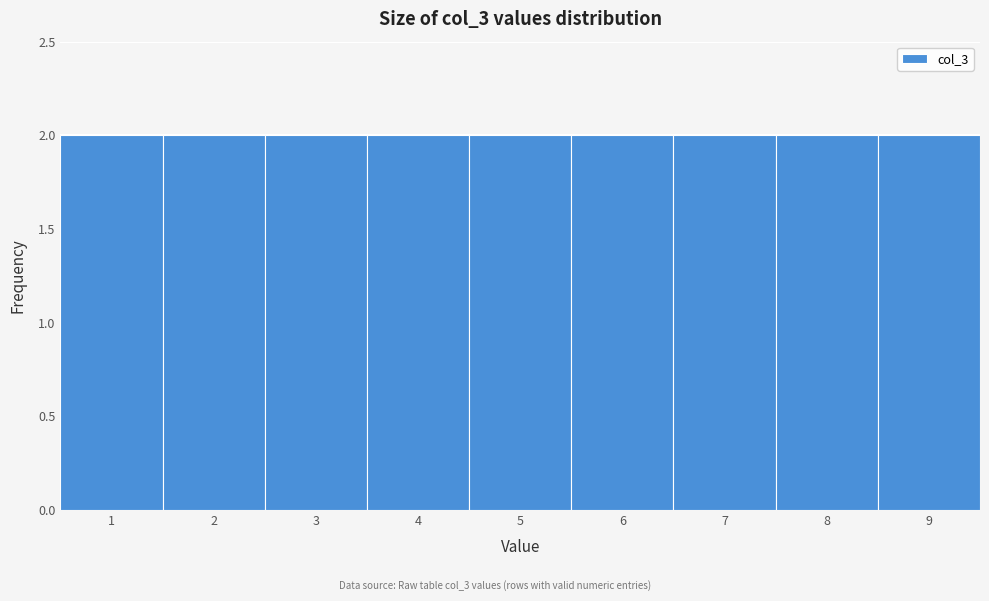

Reading left to right, list every bar in this chart as the range it spans on the x-axis followed by its height. The values are not printed on the chart, so give them approximately, as read against the axis.

0.5 to 1.5: 2
1.5 to 2.5: 2
2.5 to 3.5: 2
3.5 to 4.5: 2
4.5 to 5.5: 2
5.5 to 6.5: 2
6.5 to 7.5: 2
7.5 to 8.5: 2
8.5 to 9.5: 2